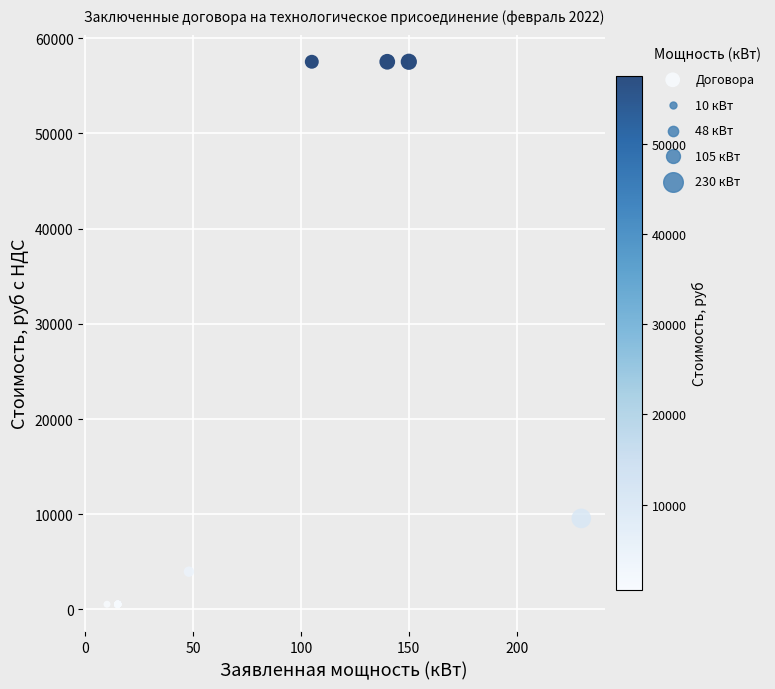

What Y value in the scatter plot is closest to 29030?

9562.4